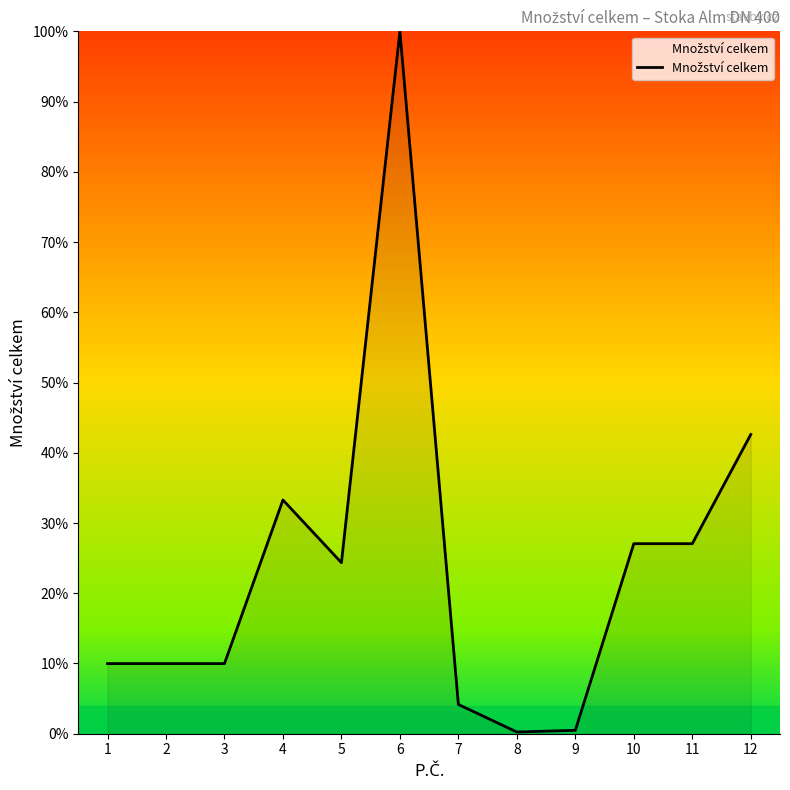

Does the chart display data point markers on the line(s)?

No